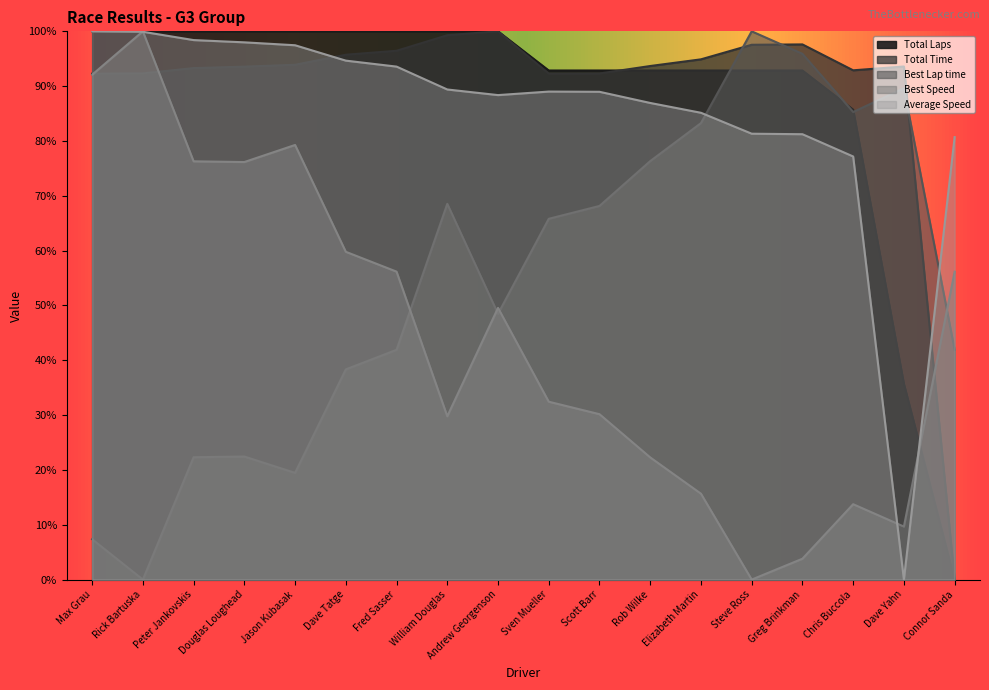

At which label does Best Lap time reach its minimum?

Rick Bartuska